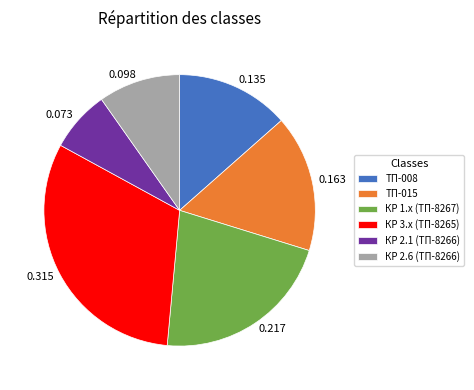

Is the sum of 0.098 and 0.315 greater than half?

No